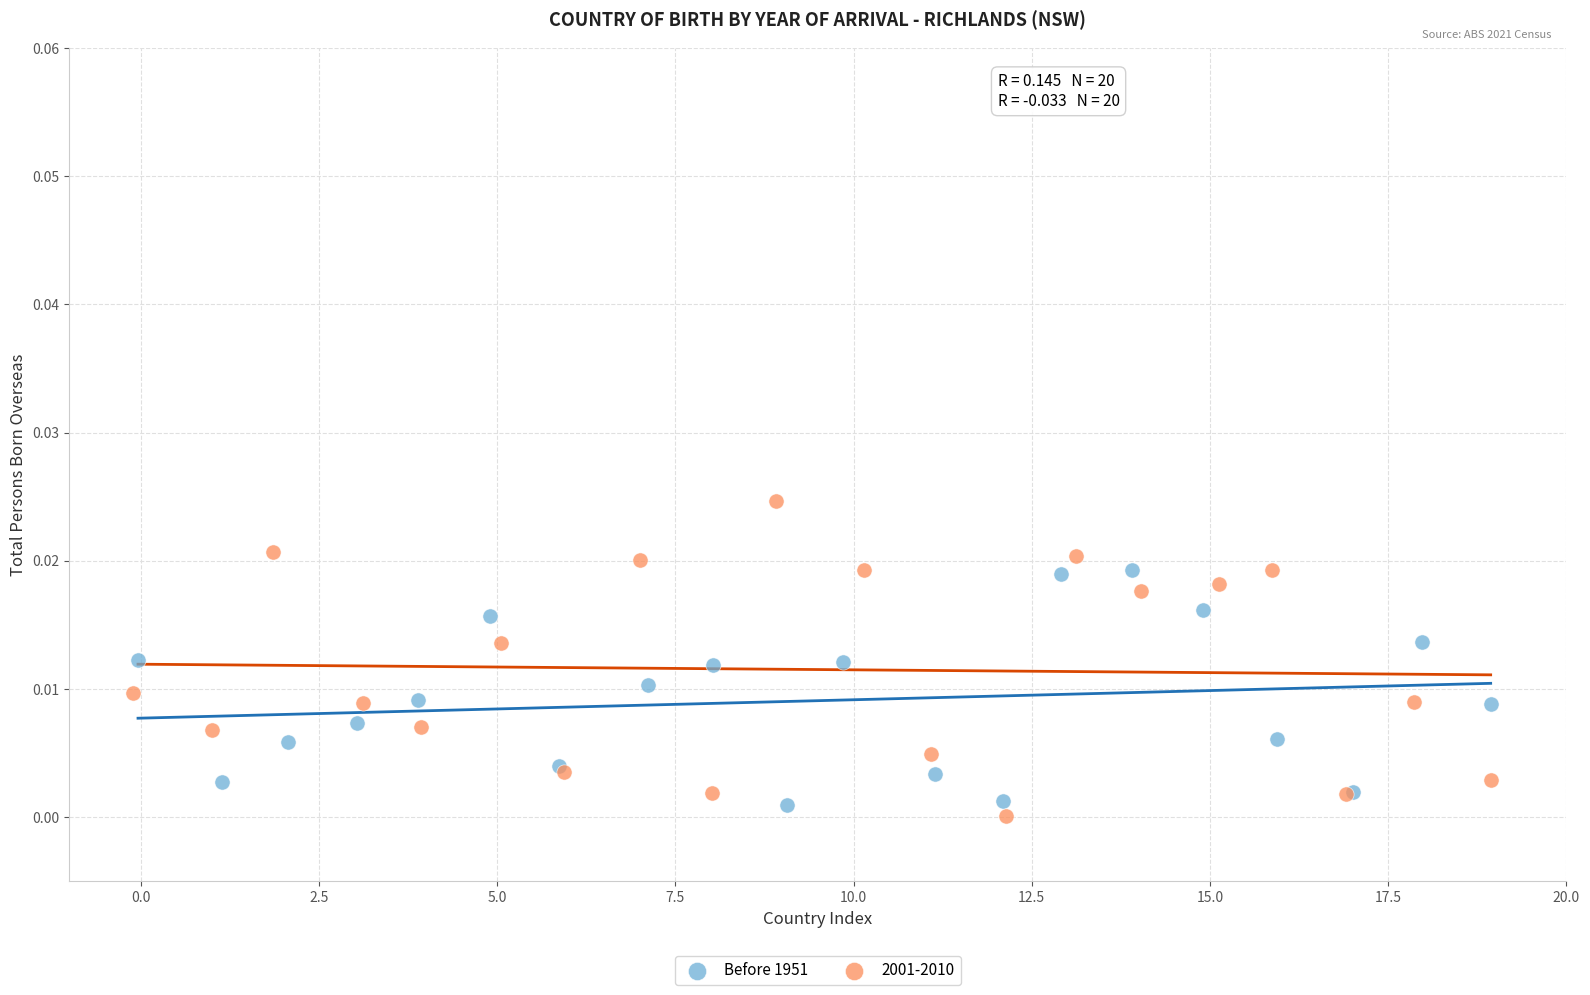

Which series reaches the maximum Y coordinate?

2001-2010